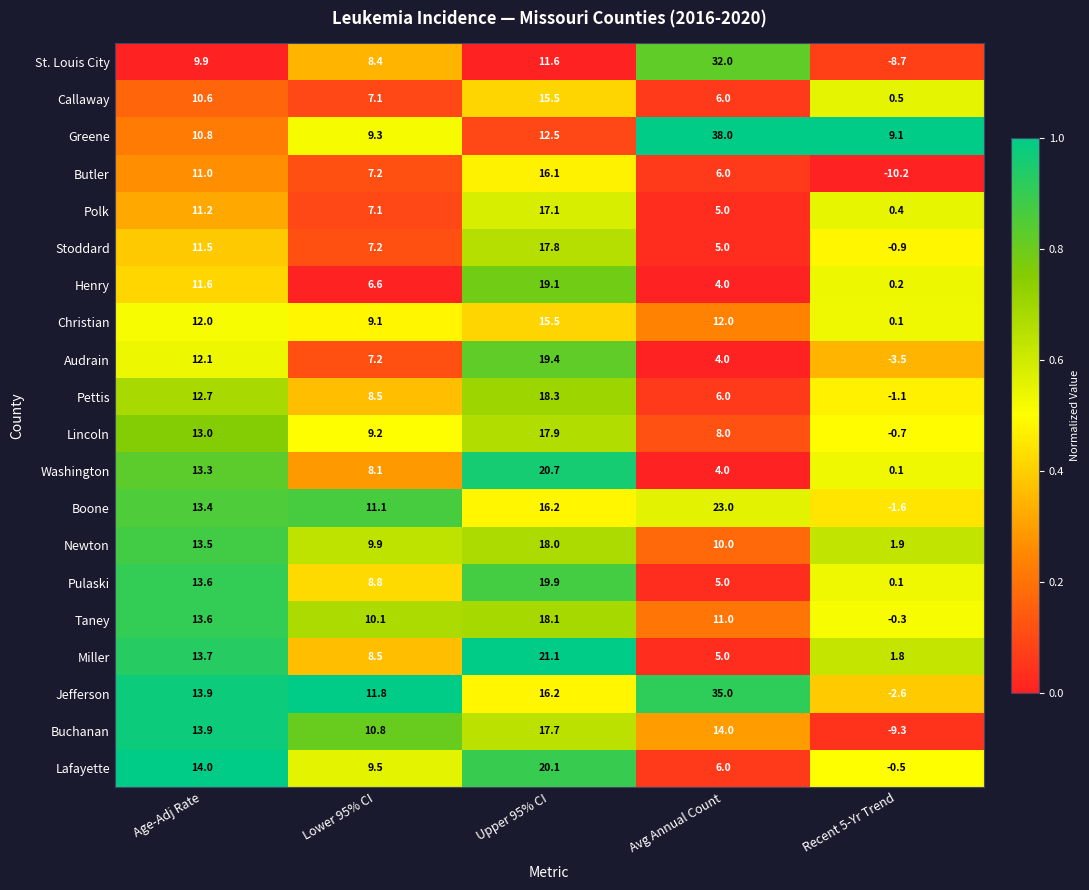

What is the approximate value of Pulaski at Age-Adj Rate?

13.6